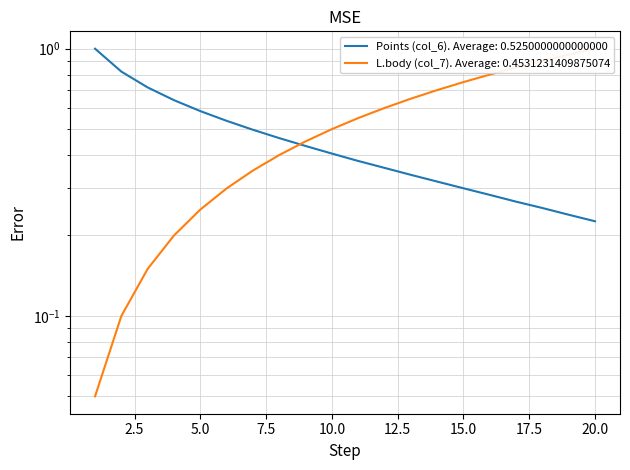

List the series in order of their overall mean, lowest first.

L.body (col_7), Points (col_6)